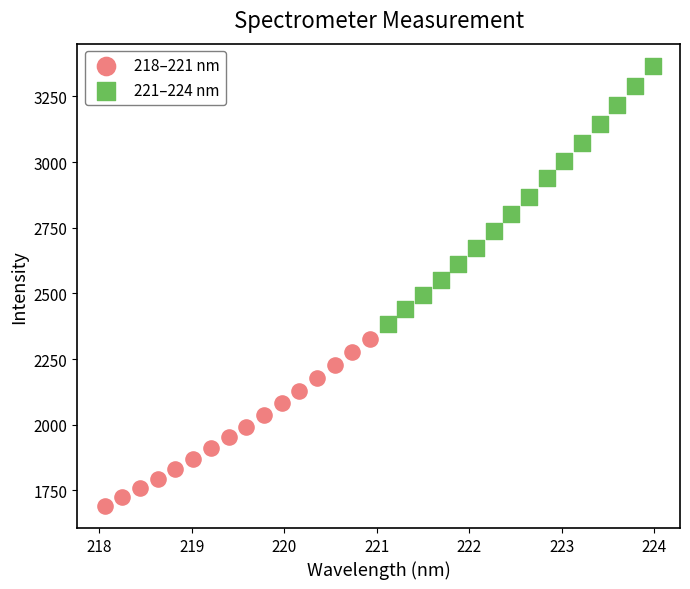

Which series reaches the minimum Y coordinate?

218–221 nm